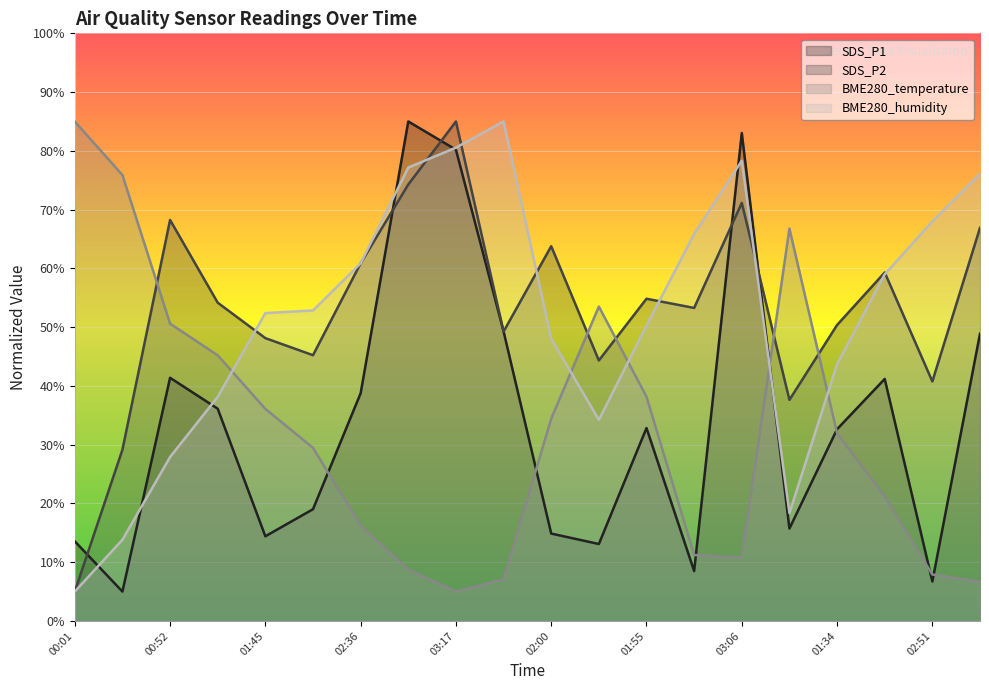

What is the difference between the second highest and minimum values in the SDS_P2 series?

69.3